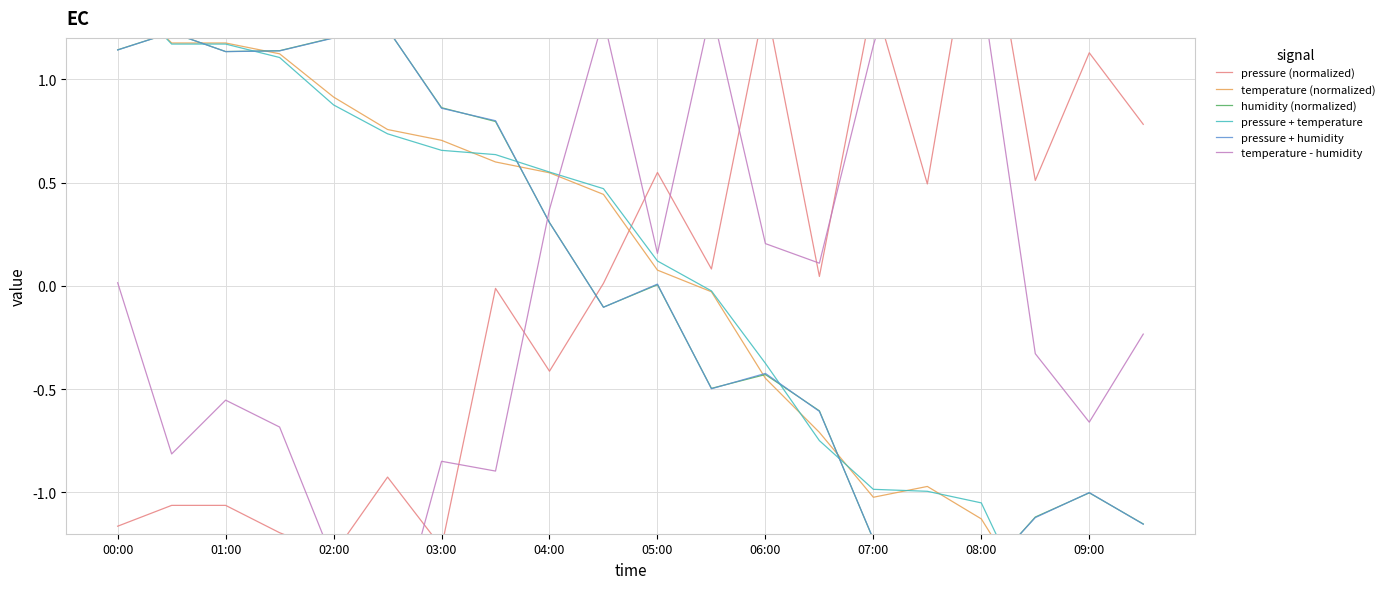

What is the total value across all series at 03:00?

1.0